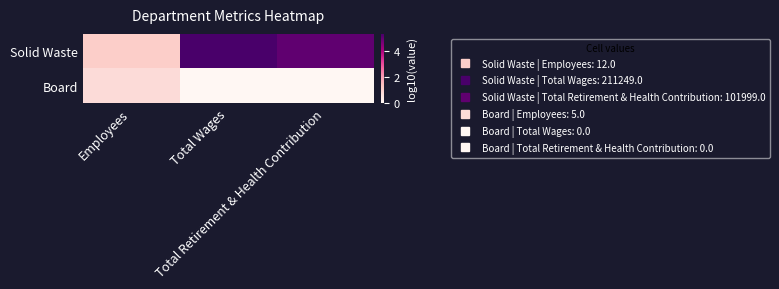

At Total Wages, list the series in order from largest to smallest.

Solid Waste, Board